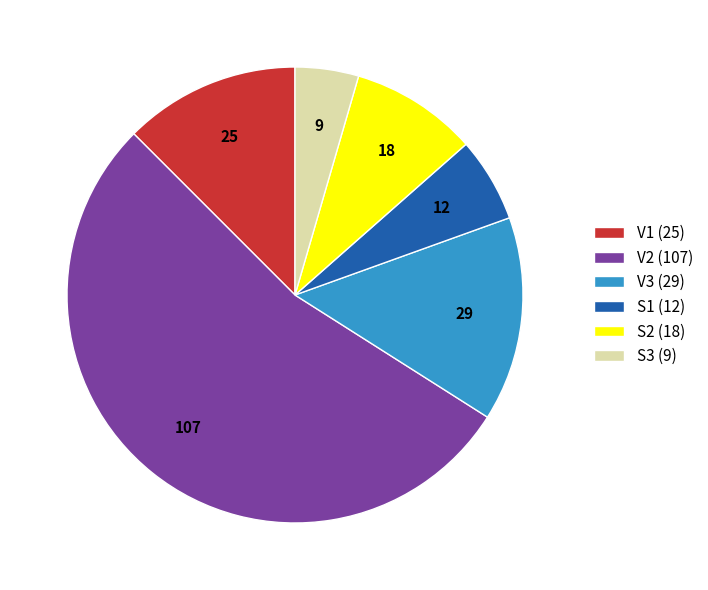

Combined, do S2 (18) and V1 (25) account for over 50%?

No